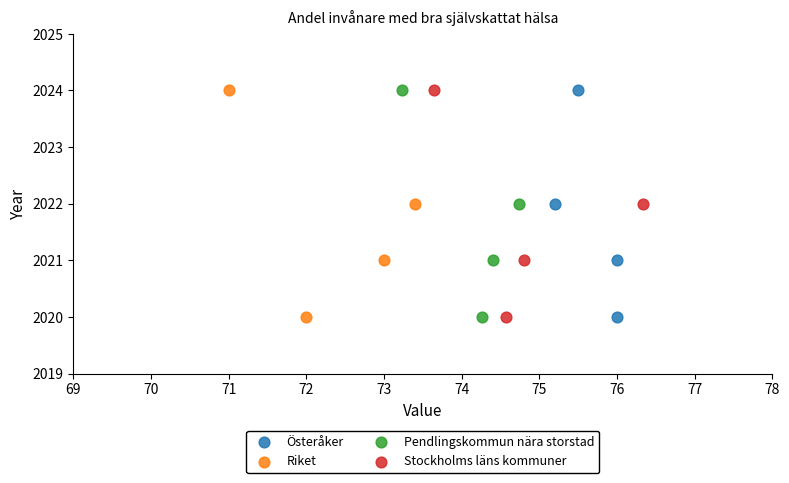

What are all the series names shown in the legend?

Österåker, Riket, Pendlingskommun nära storstad, Stockholms läns kommuner